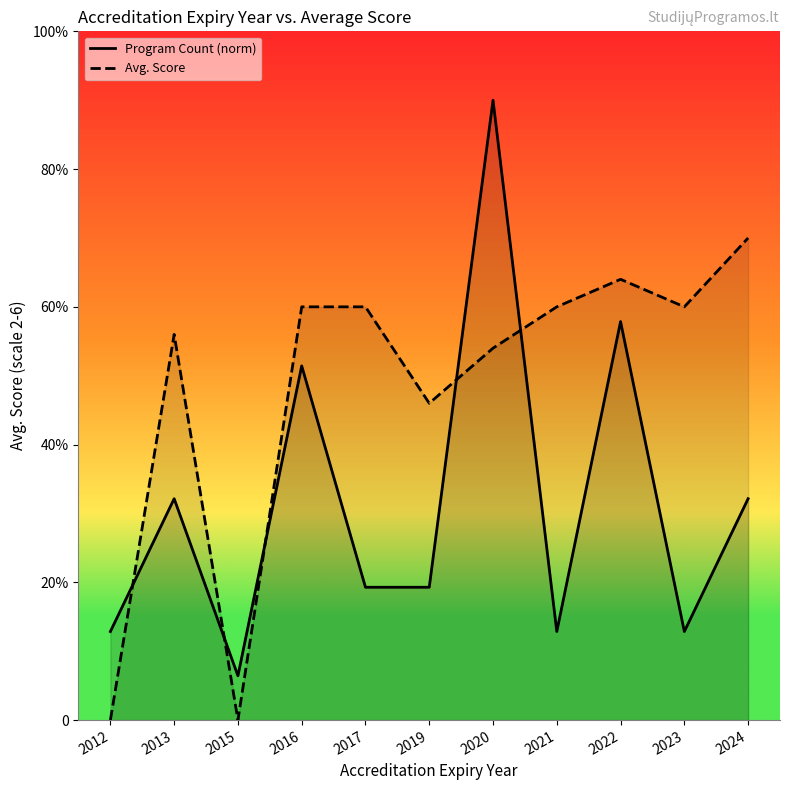

At which category does Avg. Score reach its first local valley?

2015